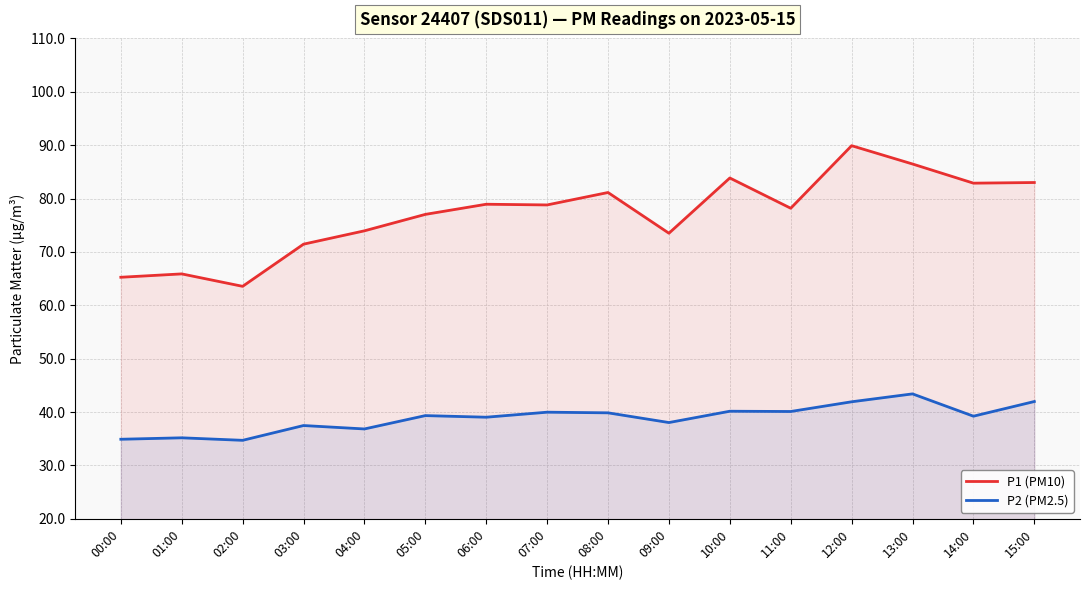

Does the chart have visible grid lines?

Yes